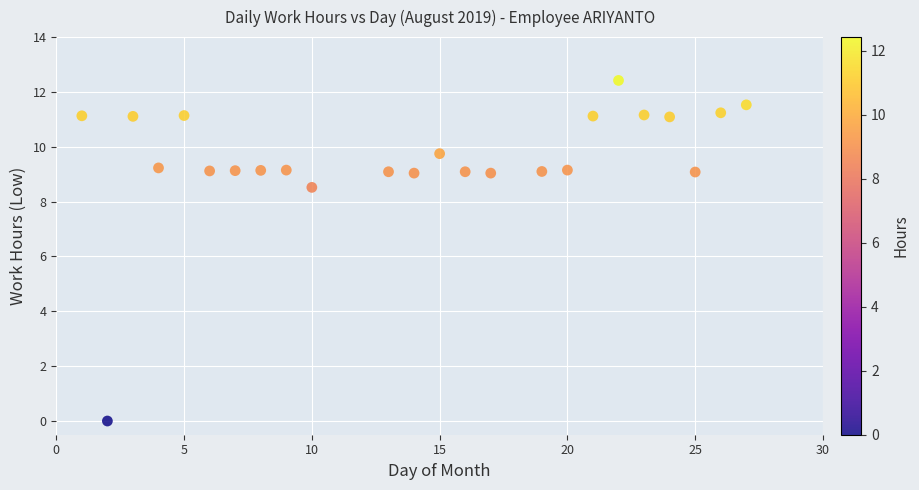

What is the range of Y values (max minus min)?

12.4